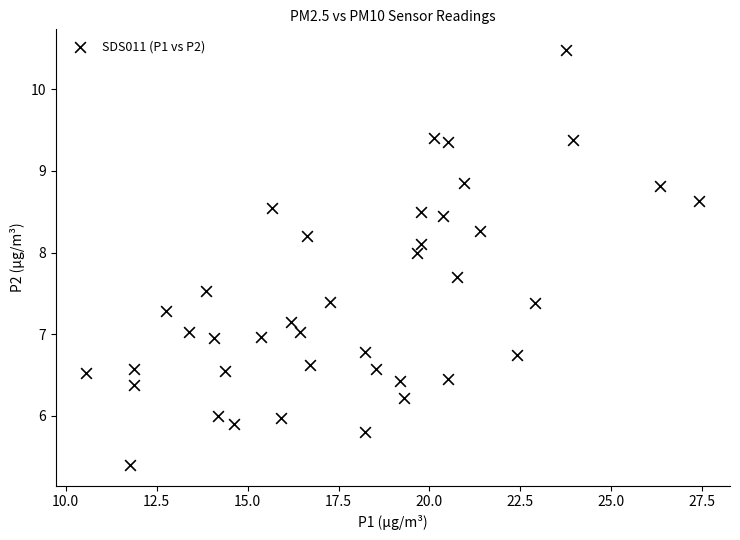

What is the range of Y values (max minus min)?

5.1